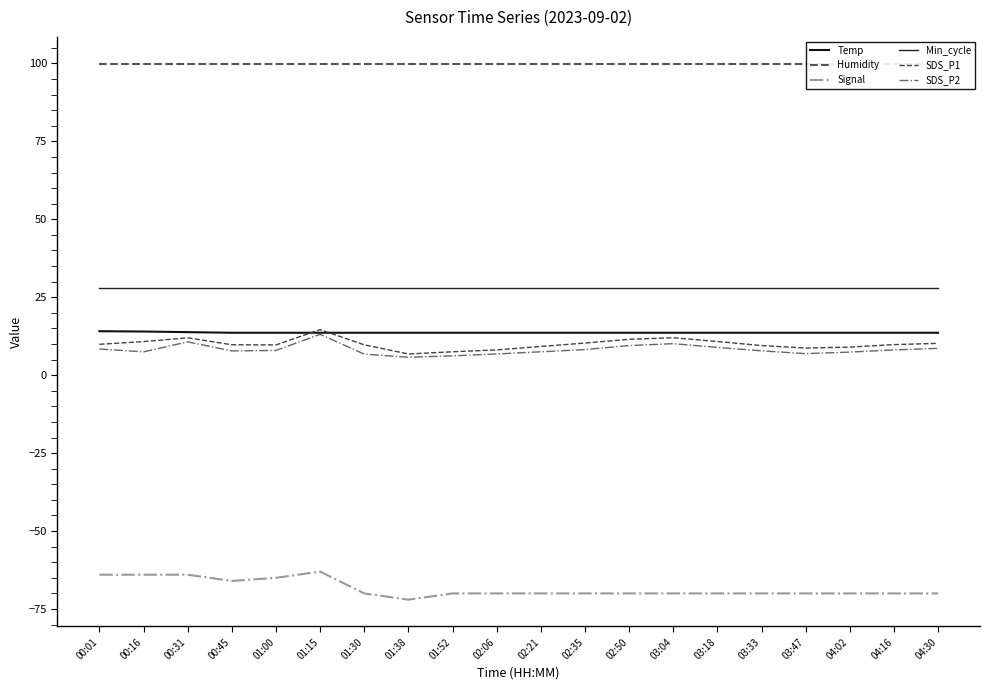

True or false: Signal and SDS_P1 intersect in this chart.

False